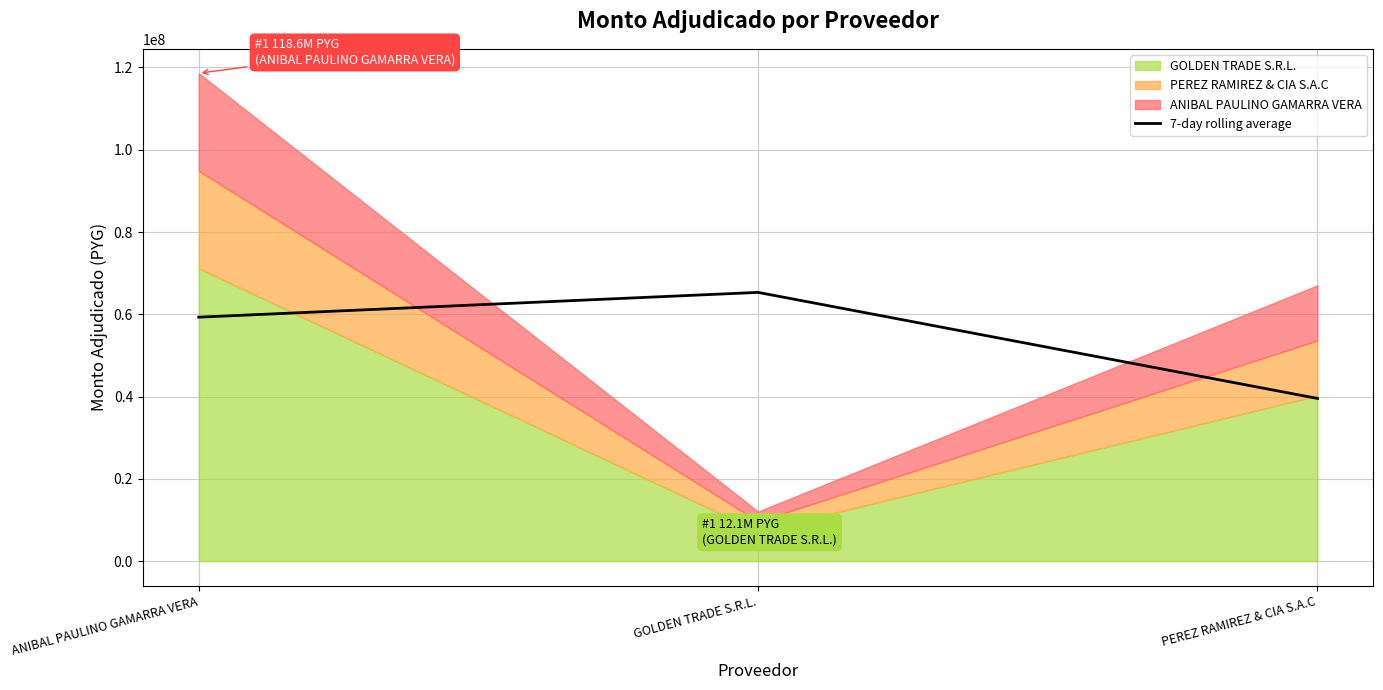

What is the minimum value for 7-day rolling average?

39546453.5